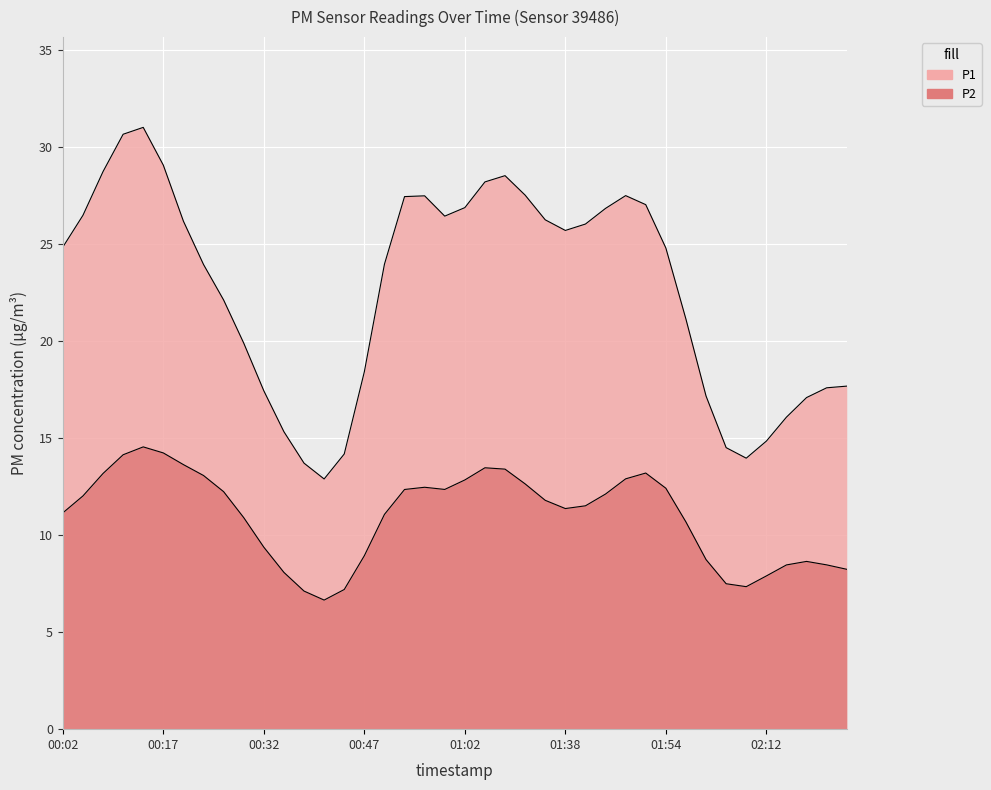

True or false: P2 has more than 0 interior local peaks.

True